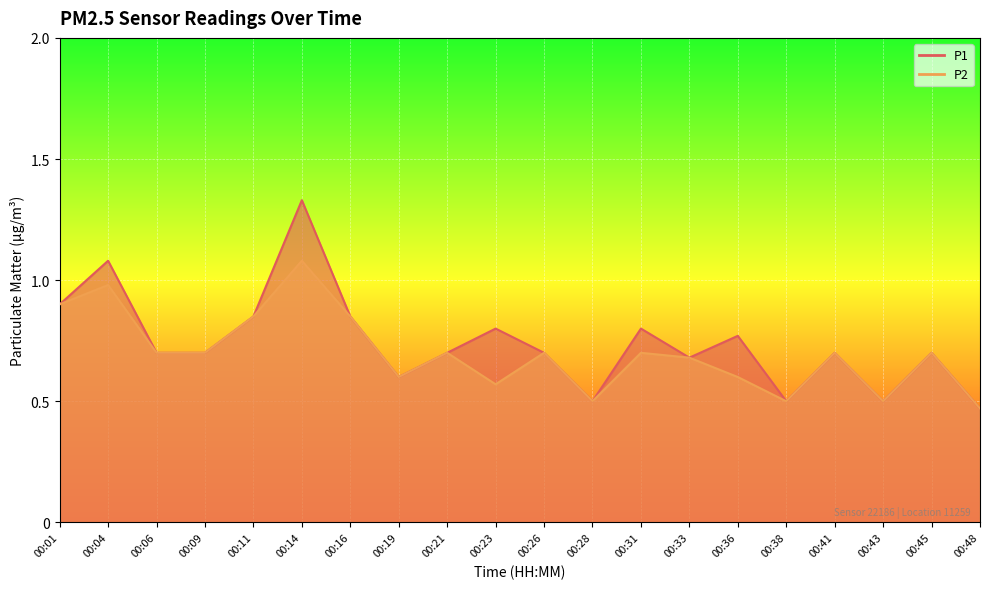

Rank the series by their maximum value, from highest to lowest.

P1, P2